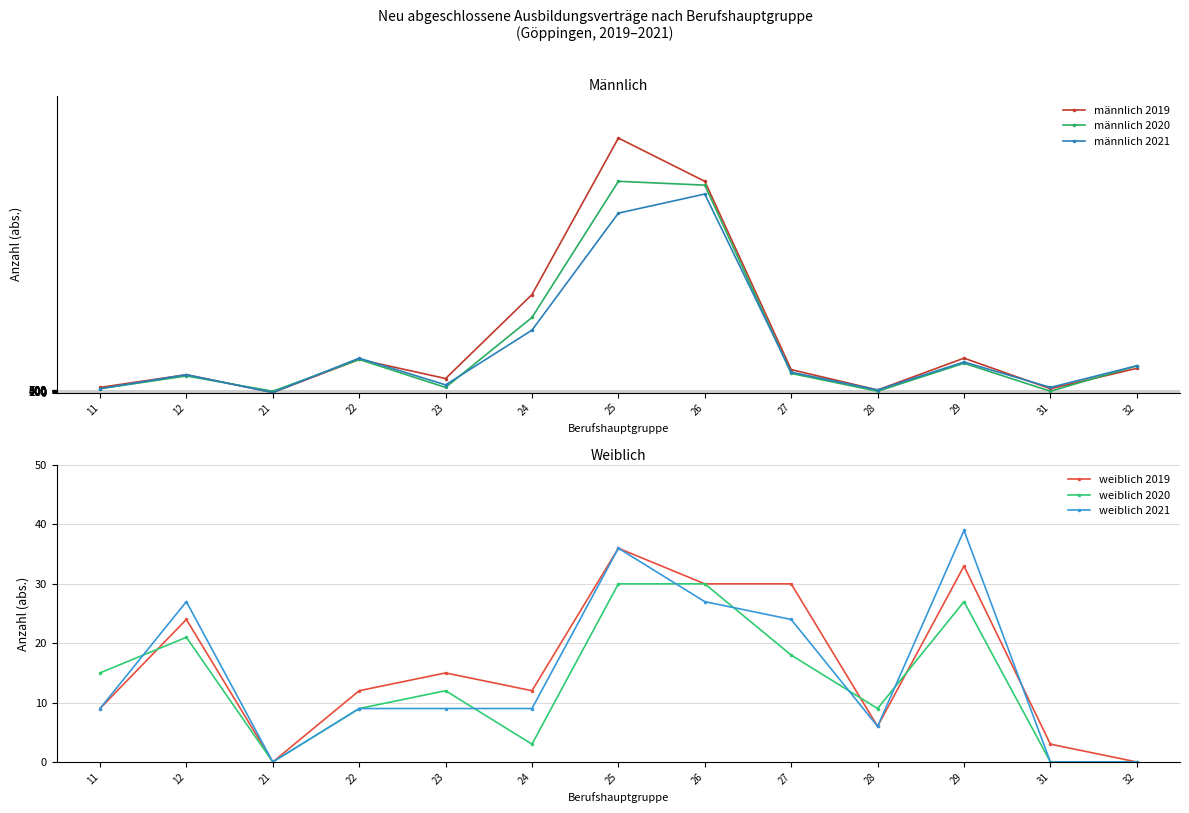

True or false: weiblich 2019 and weiblich 2021 intersect in this chart.

True